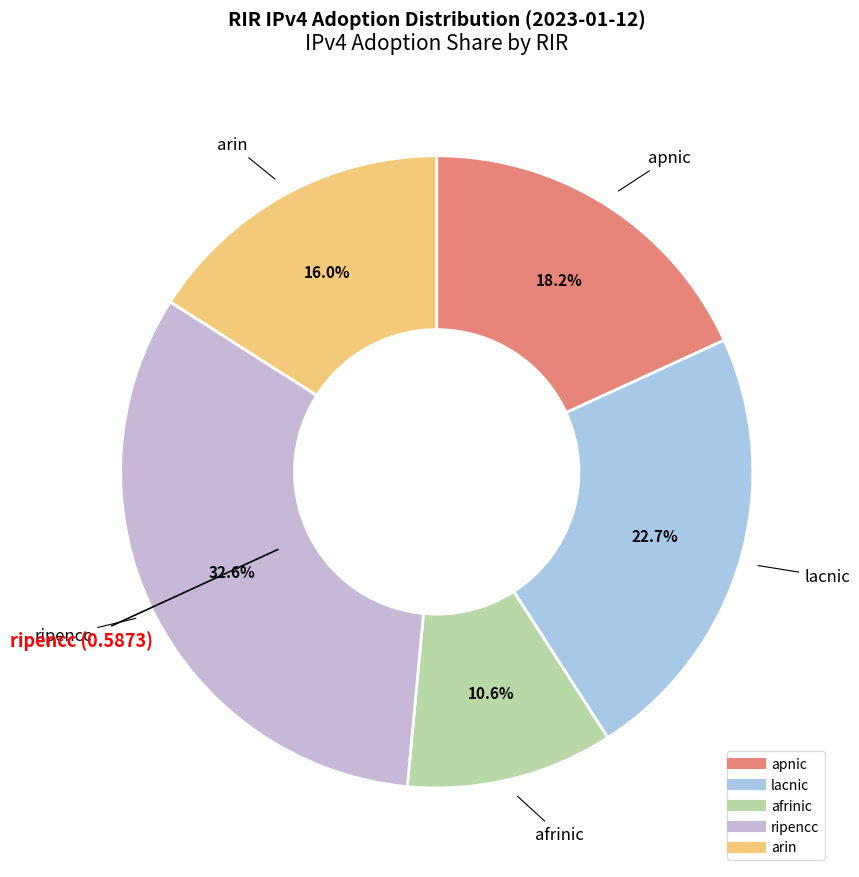

What percentage is the lacnic slice, to the nearest percent?

23%